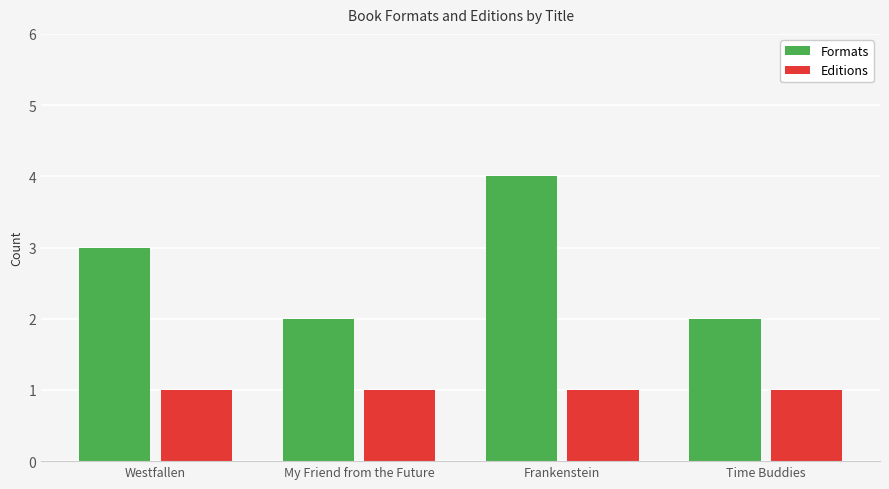

List the series in order of their overall mean, highest first.

Formats, Editions